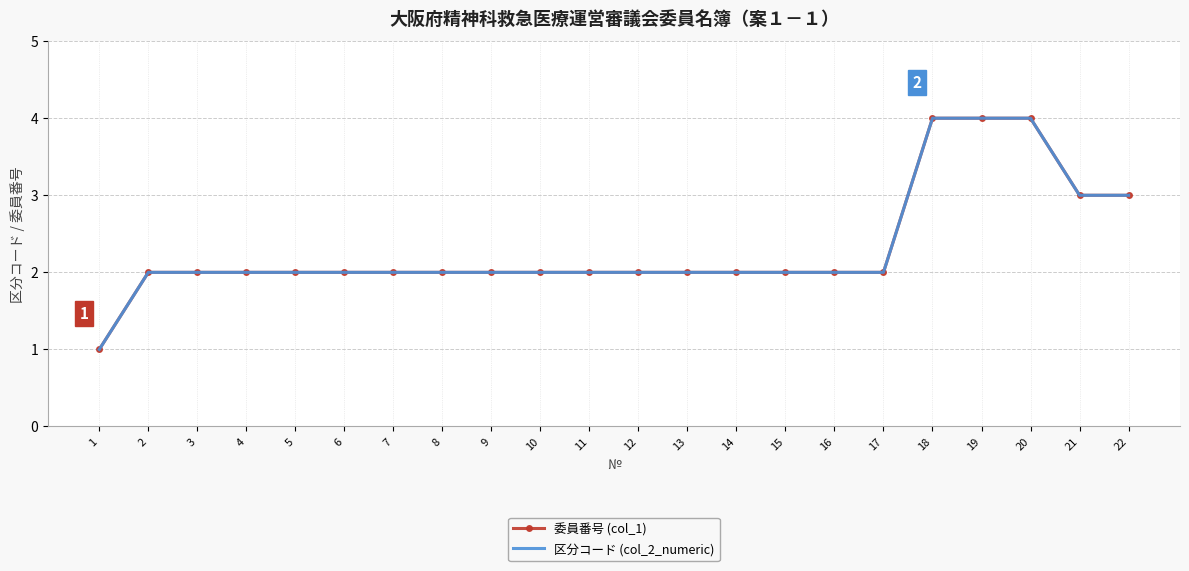

Reading left to right, what are all the values shown in this chart?

委員番号 (col_1): 1=1	2=2	3=2	4=2	5=2	6=2	7=2	8=2	9=2	10=2	11=2	12=2	13=2	14=2	15=2	16=2	17=2	18=4	19=4	20=4	21=3	22=3
区分コード (col_2_numeric): 1=1	2=2	3=2	4=2	5=2	6=2	7=2	8=2	9=2	10=2	11=2	12=2	13=2	14=2	15=2	16=2	17=2	18=4	19=4	20=4	21=3	22=3